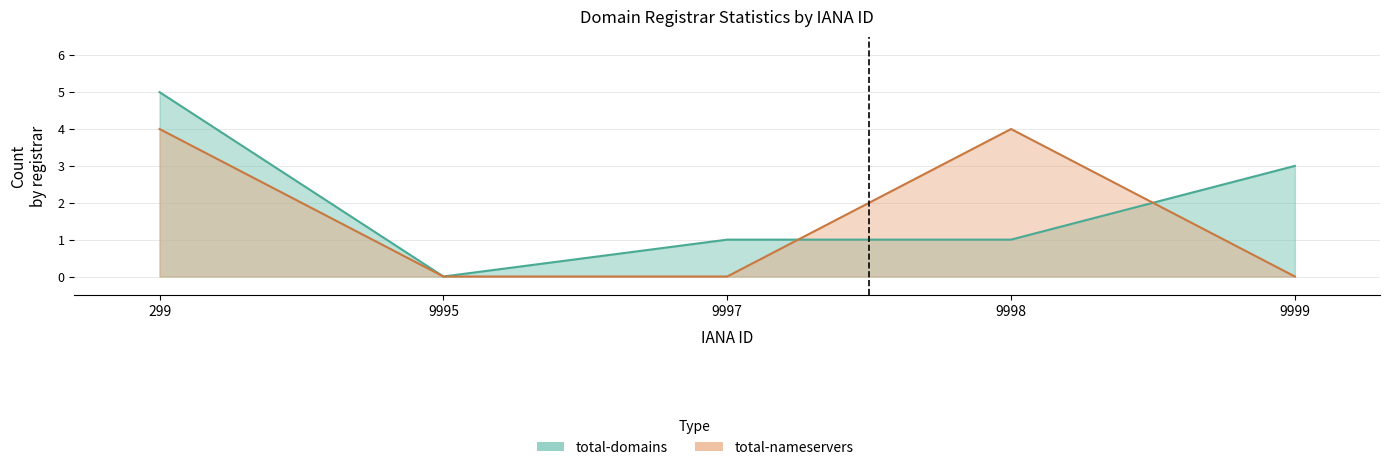

True or false: total-domains has more than 0 interior local peaks.

False